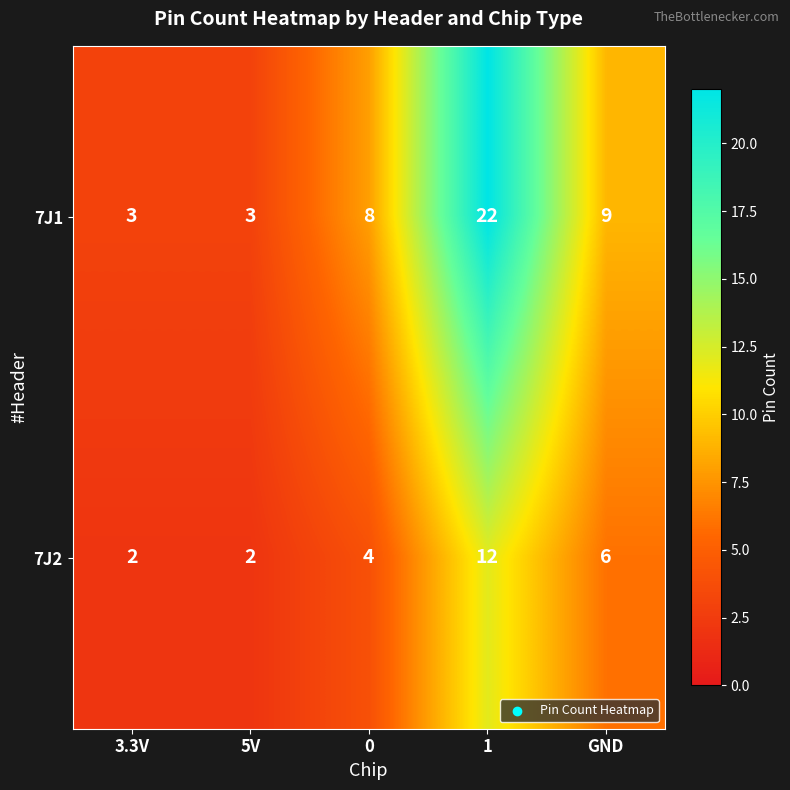

Which series has the largest range (max minus min)?

7J1